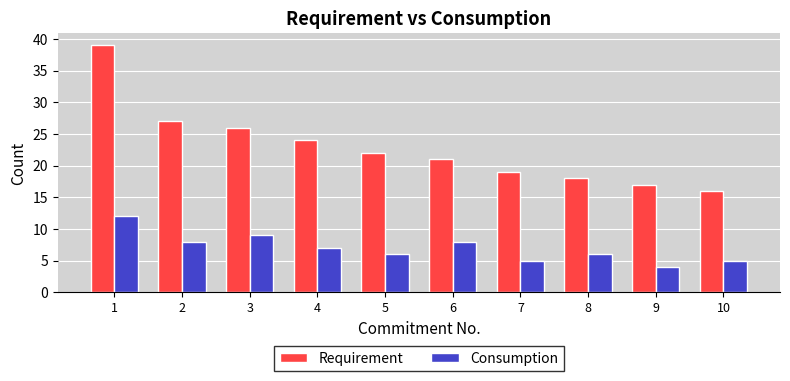

At which category is the sum across all series the highest?

1